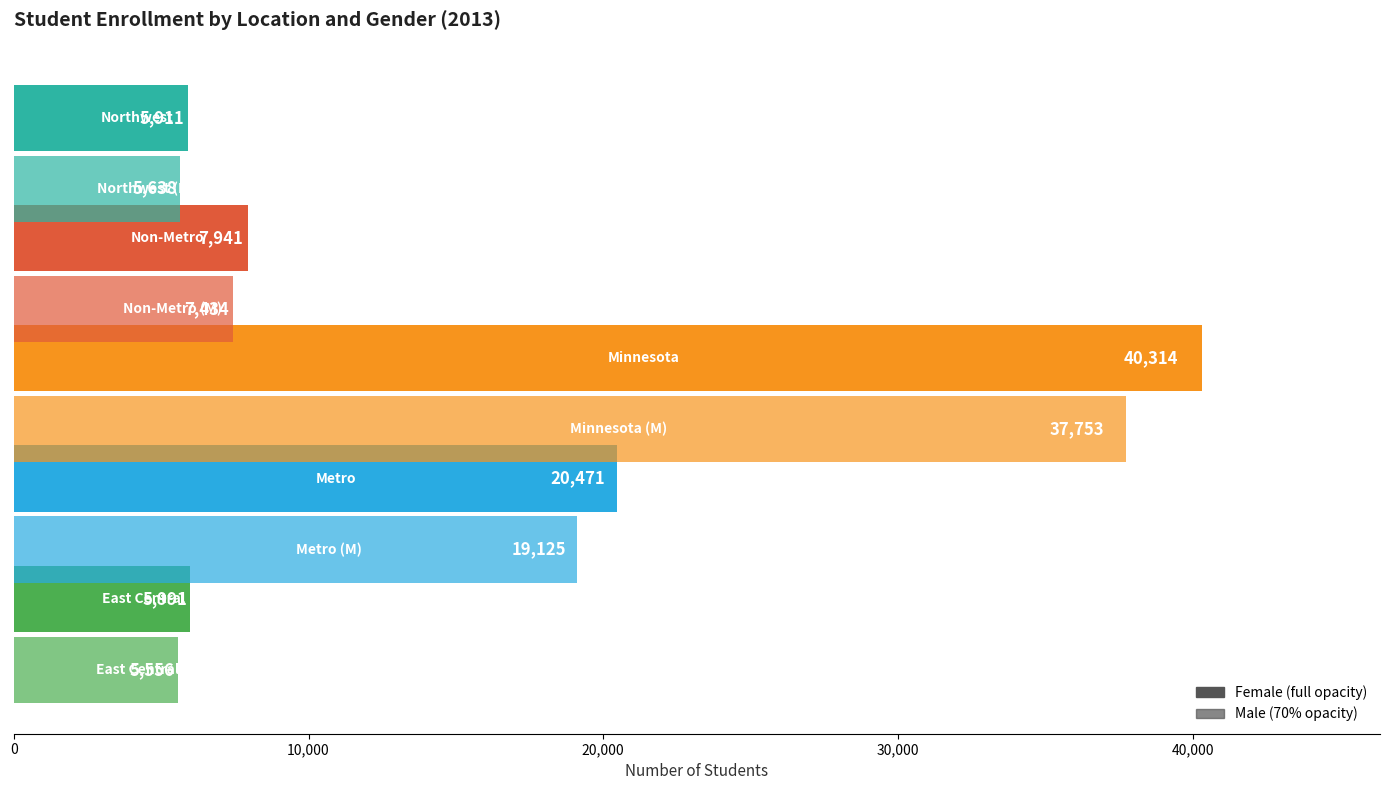

How many distinct data groups are displayed?

2